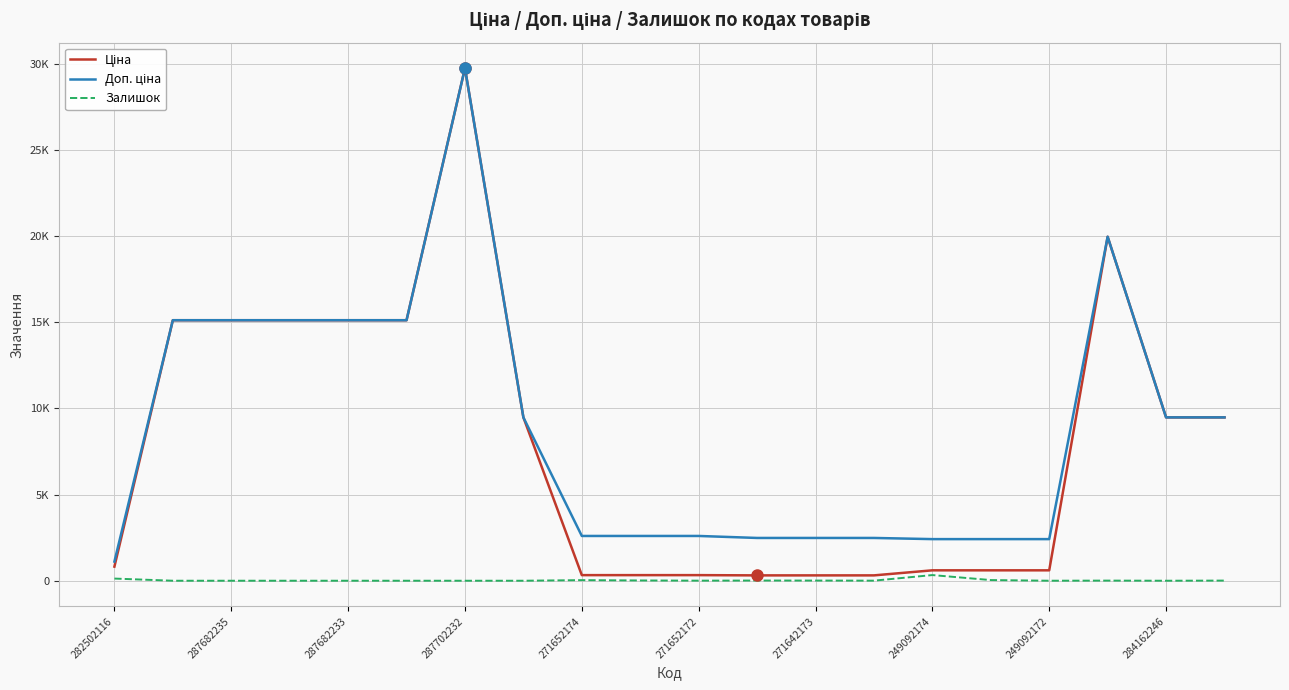

Does the chart display data point markers on the line(s)?

No